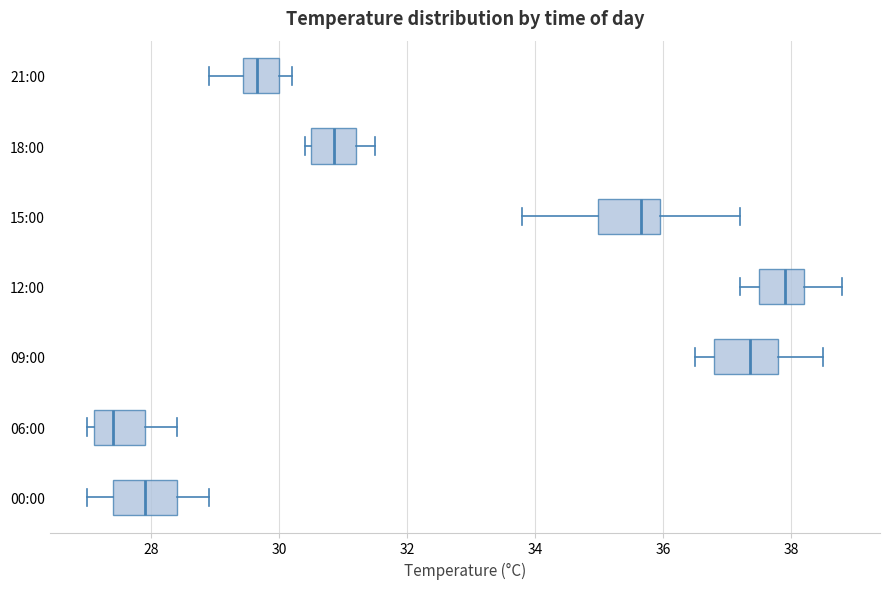

Where does the right whisker of the box for 06:00 end on the x-axis? The values are not printed on the chart, so give them approximately, as read against the axis.

28.4